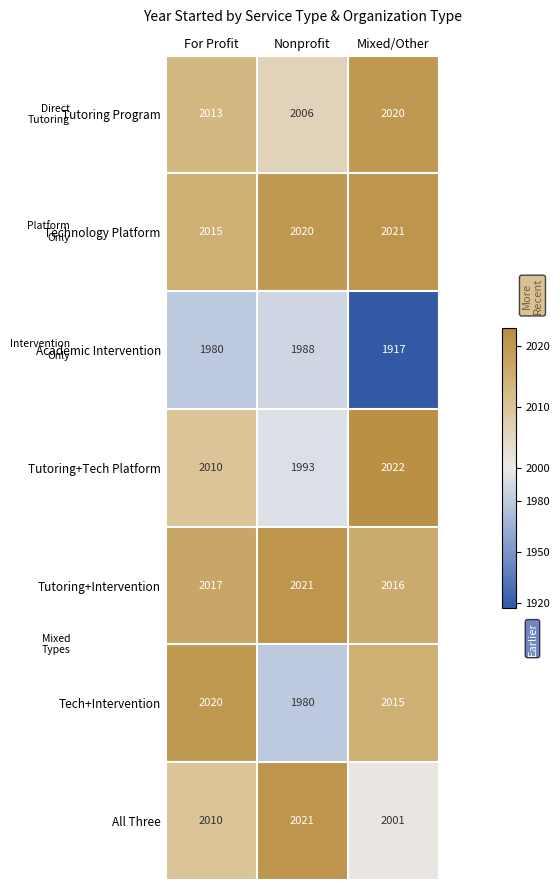

At which category does the chart reach its peak across all series?

Mixed/Other